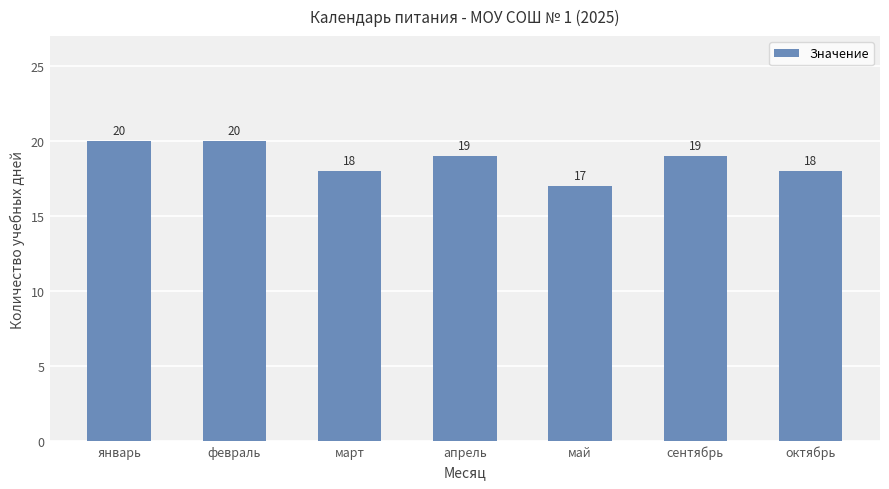

Is it true that the value at январь is 20?

True